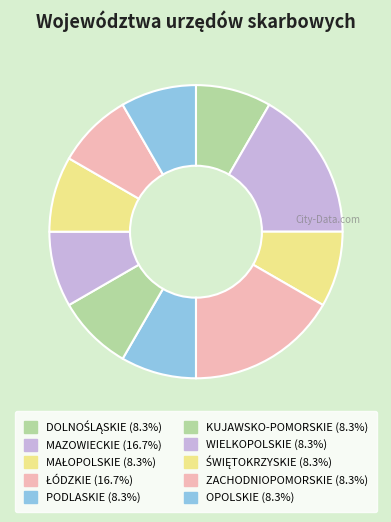

Is the sum of DOLNOŚLĄSKIE and WIELKOPOLSKIE greater than half?

No